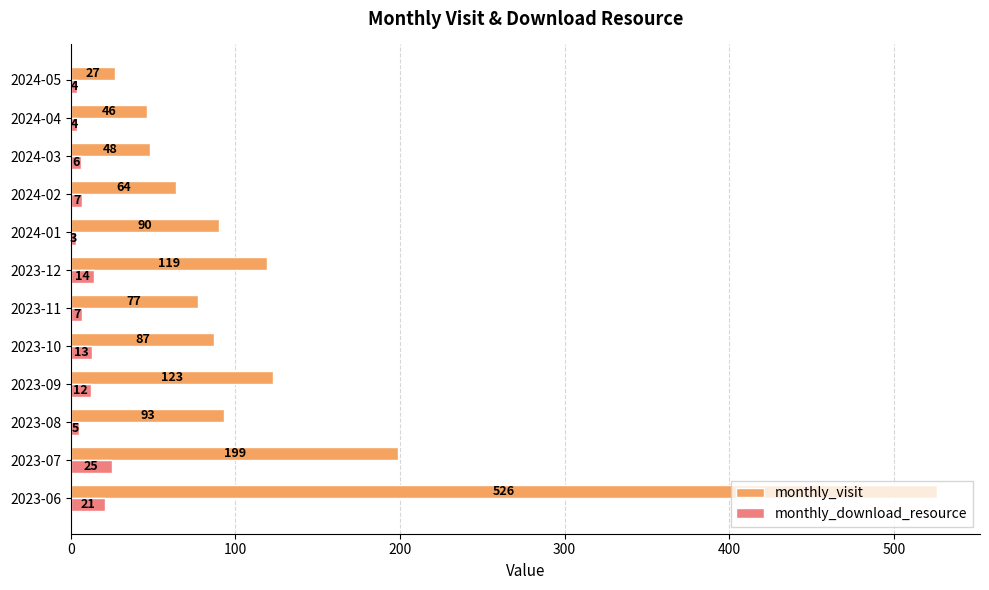

The monthly_download_resource series shows 12 at 2023-09. True or false?

True